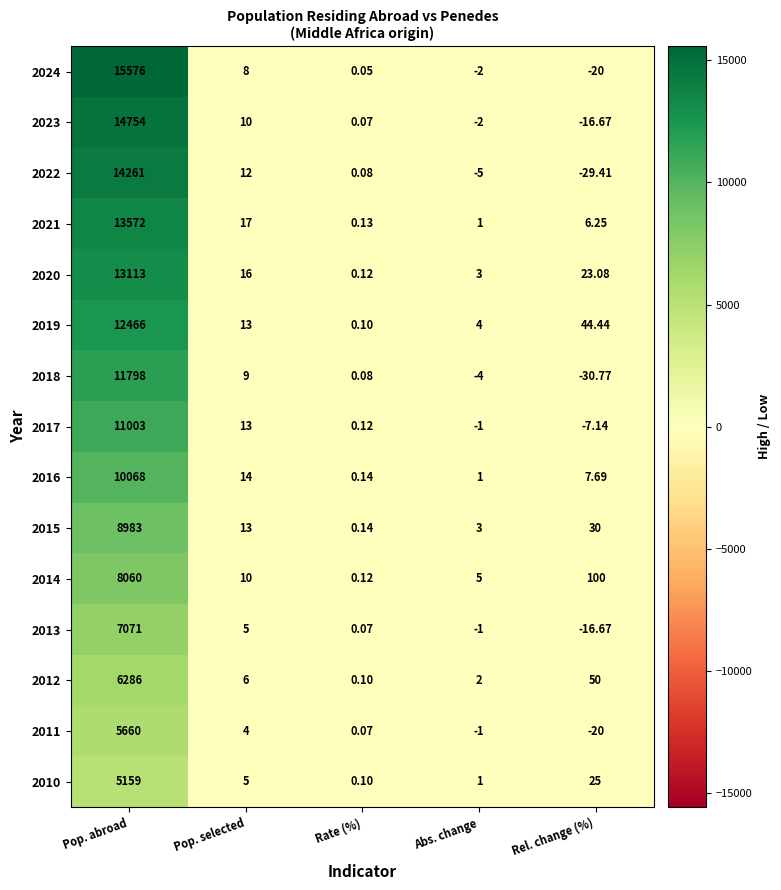

Which series has the widest spread of values?

2024